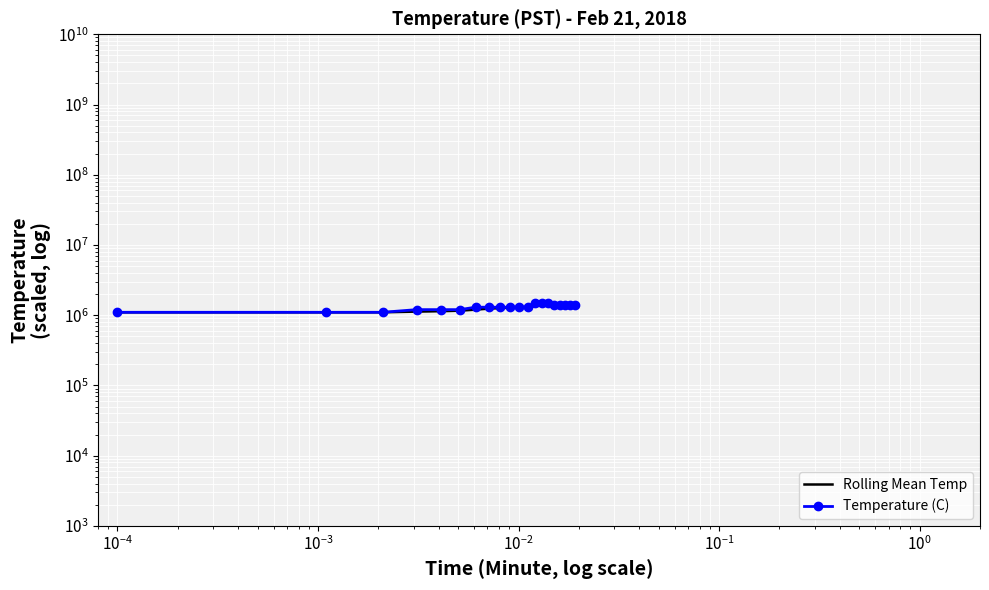

What is the smallest value displayed?

1100000.0